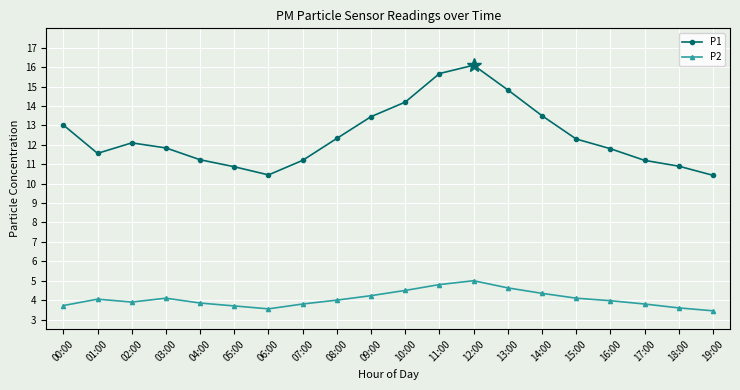

Which category has the highest value across all series?

12:00